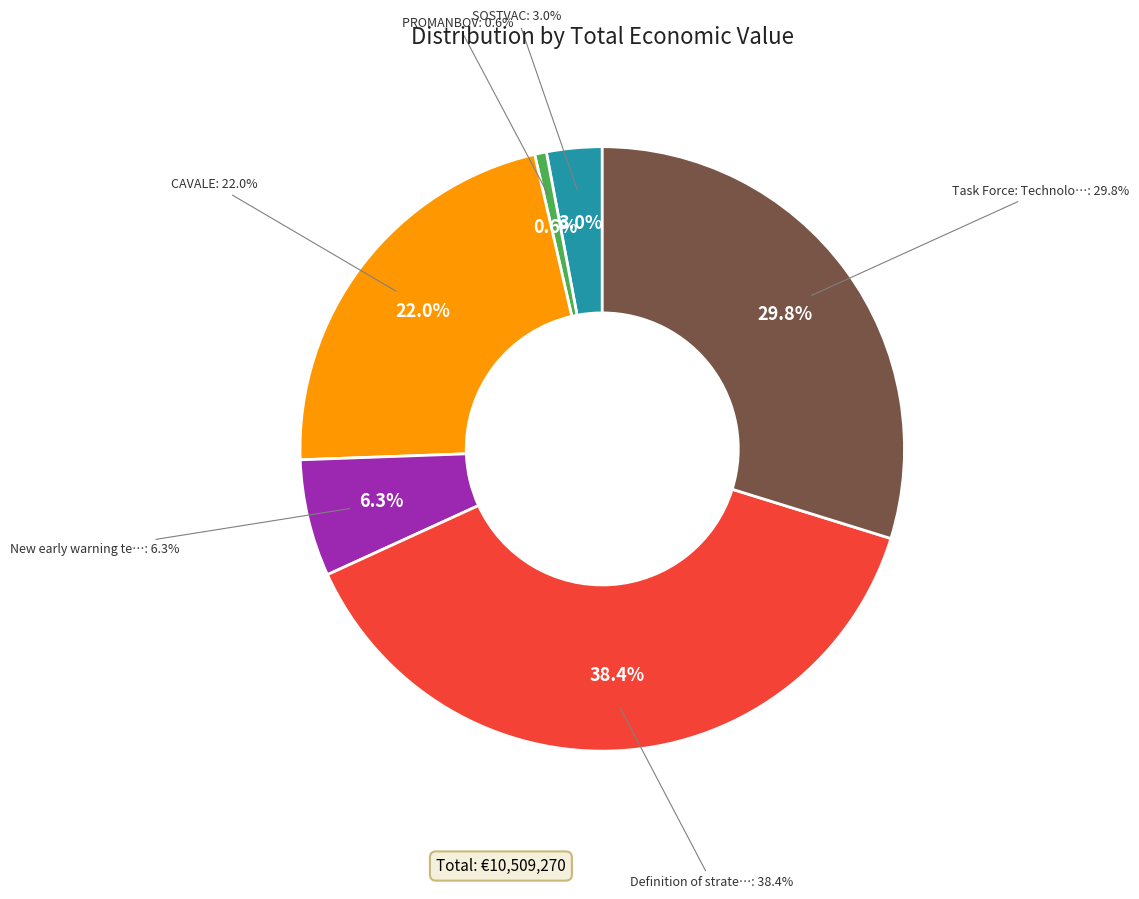

Which has a higher value, New early warning technologies or Task Force: Technological alternatives?

Task Force: Technological alternatives